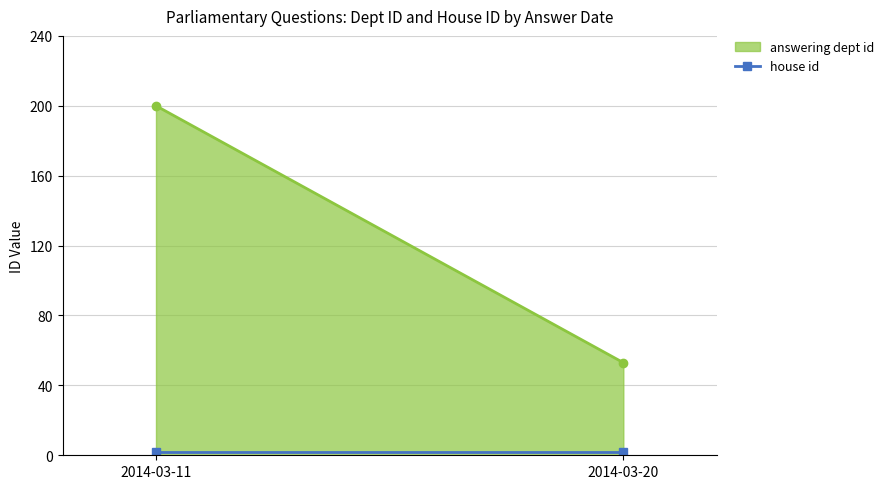

How many distinct data groups are displayed?

1